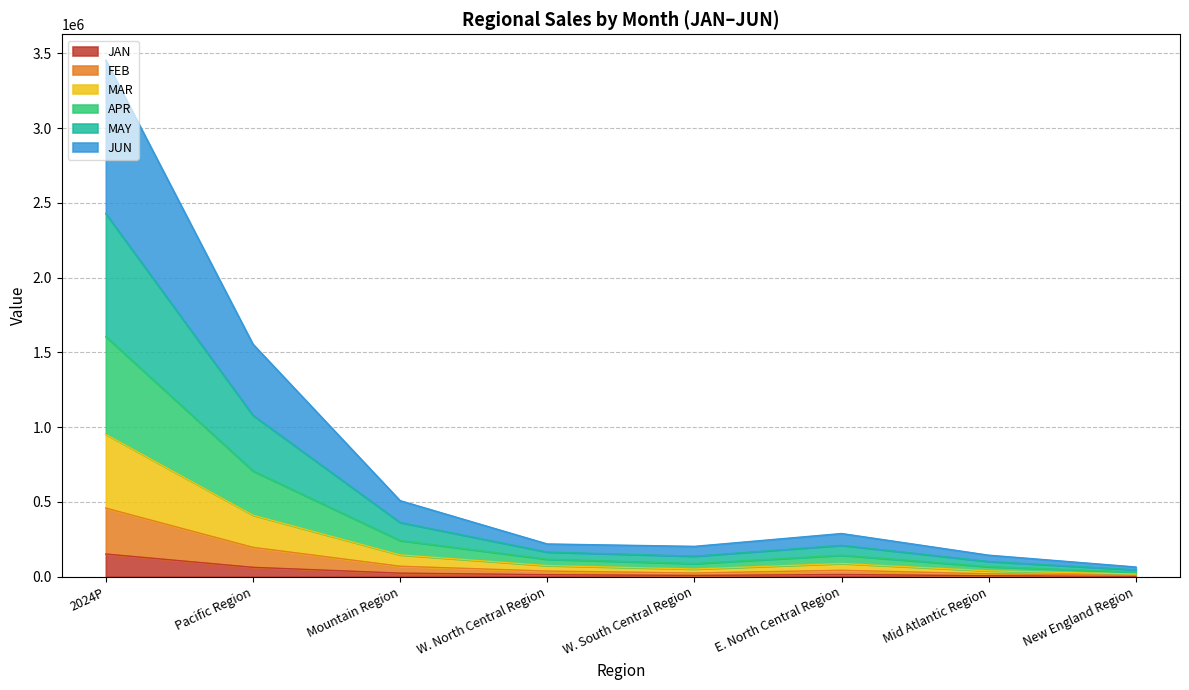

What is the label of the 5th point from the left?

W. South Central Region